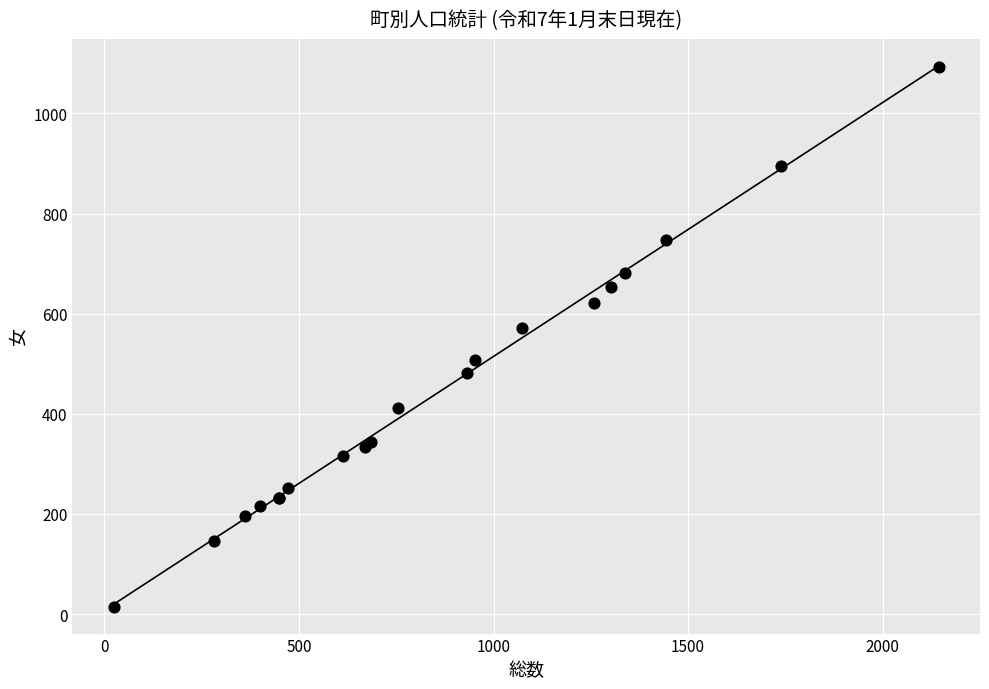

What Y value in the scatter plot is closest to 553?

571